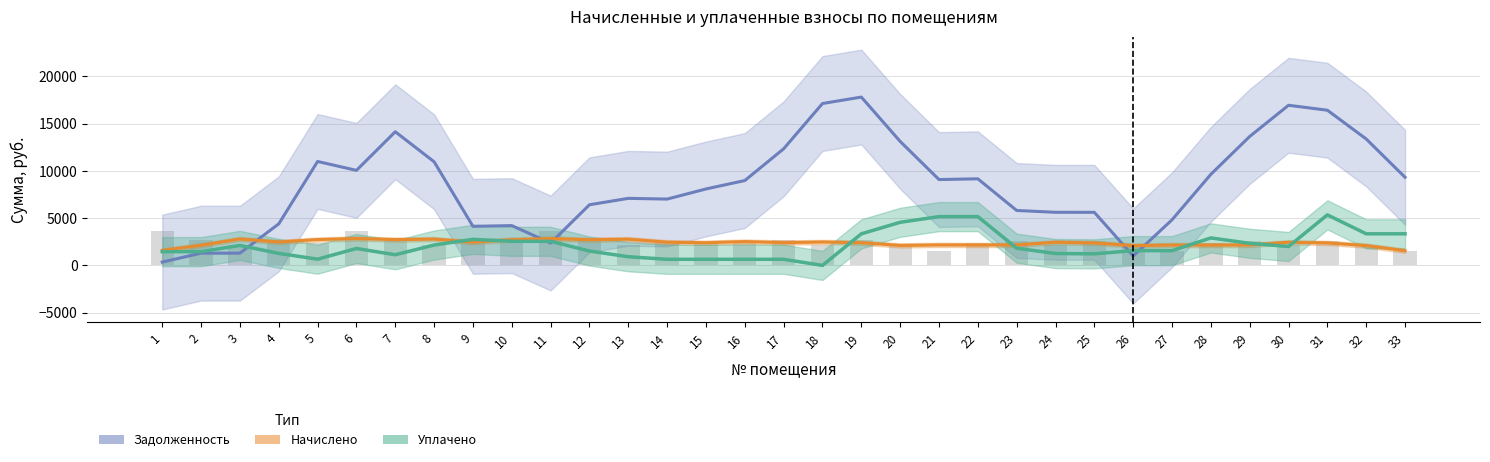

Where does the Задолженность series first go above 8973?

5